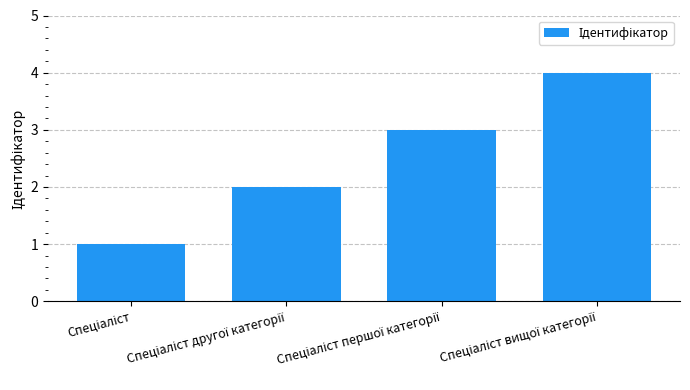

What is the difference between the maximum and minimum values?

3